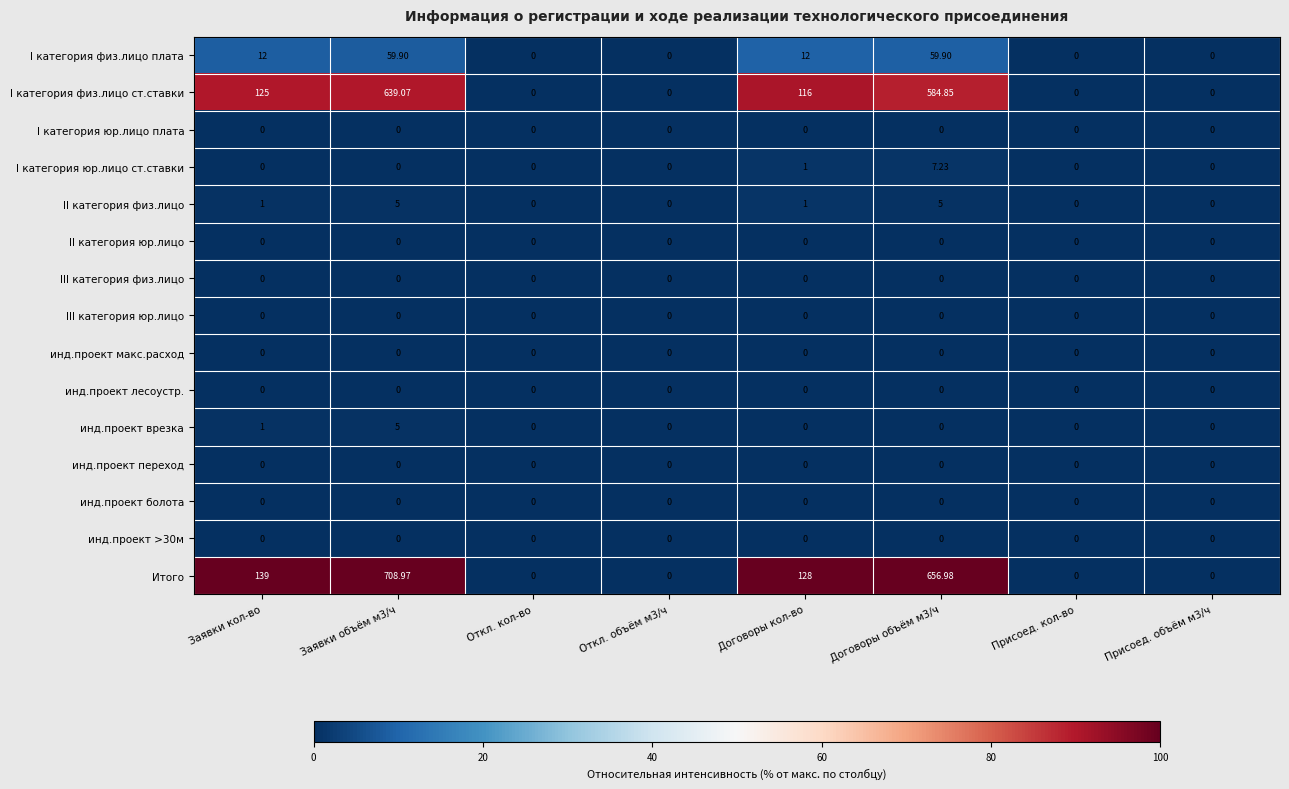

Which series has the largest range (max minus min)?

Итого